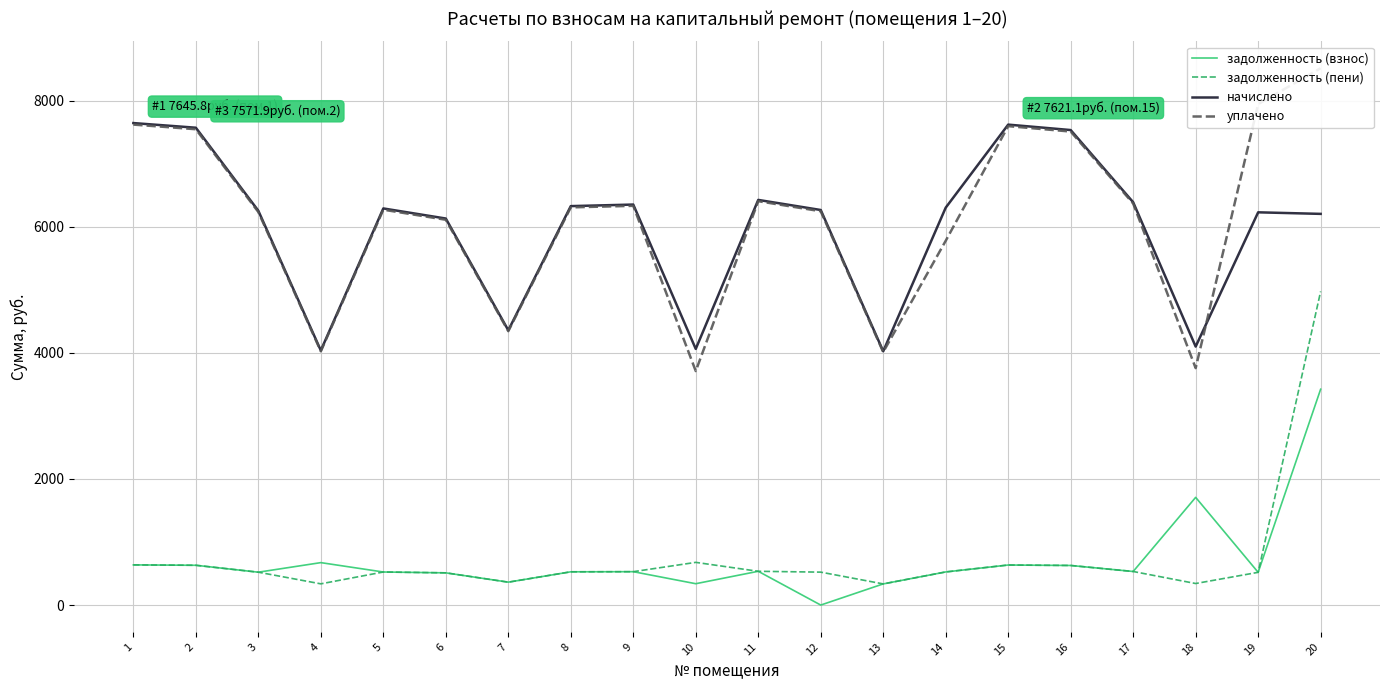

What is the value of the уплачено point at the 19th from the left?

7946.1